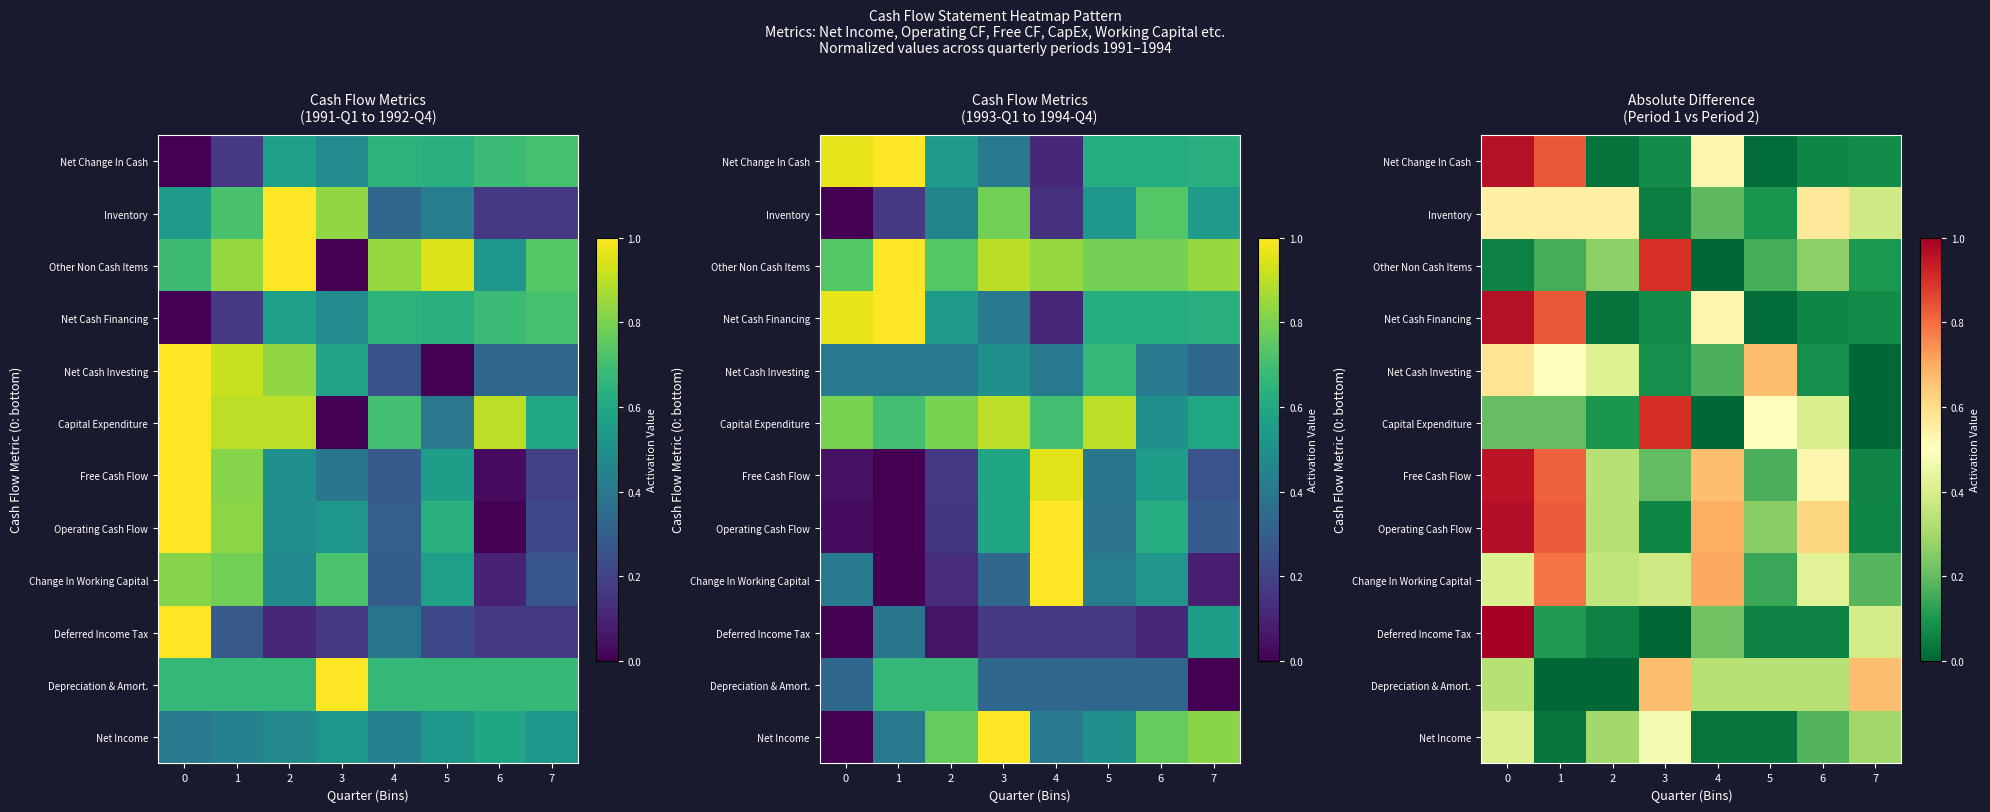

At how many categories does at least one series exceed 0?

8